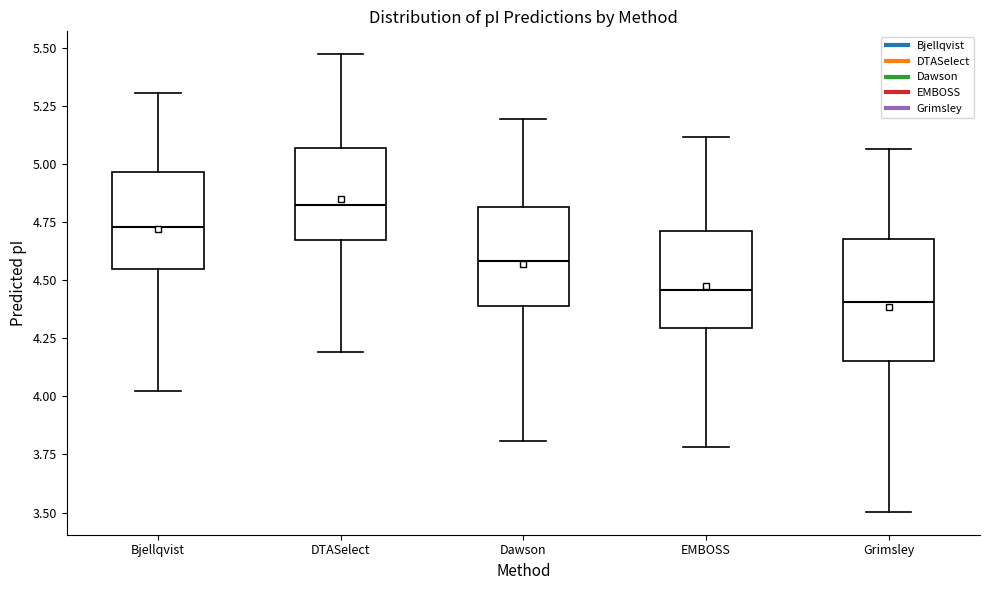

Comparing the boxes themselves (not the whiskers), which one is the tallest?

Grimsley